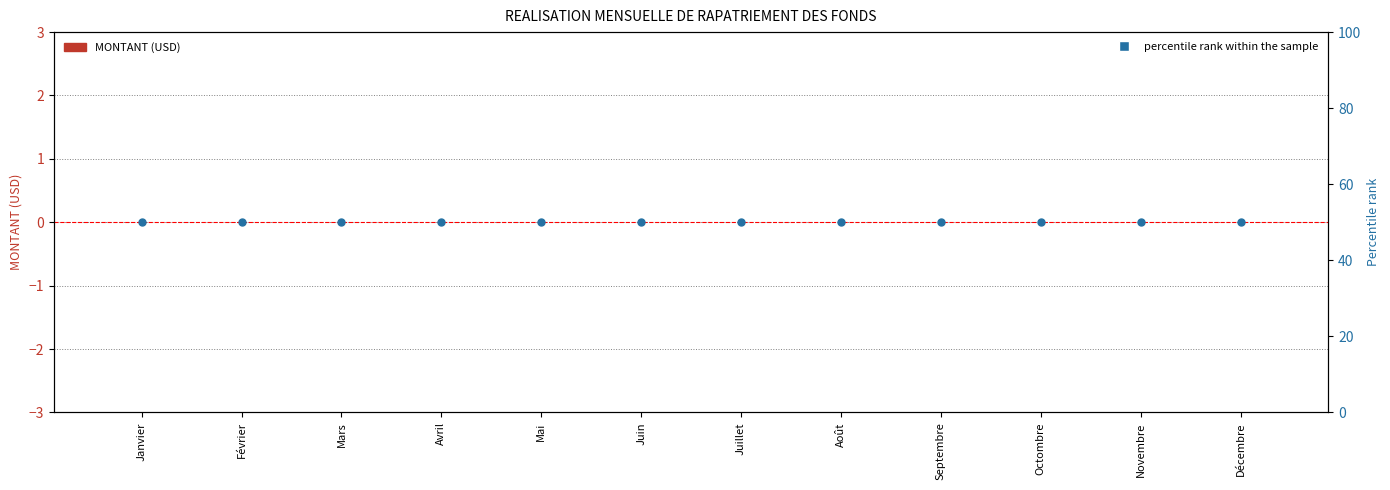

Which series reaches the minimum Y coordinate?

MONTANT (USD)